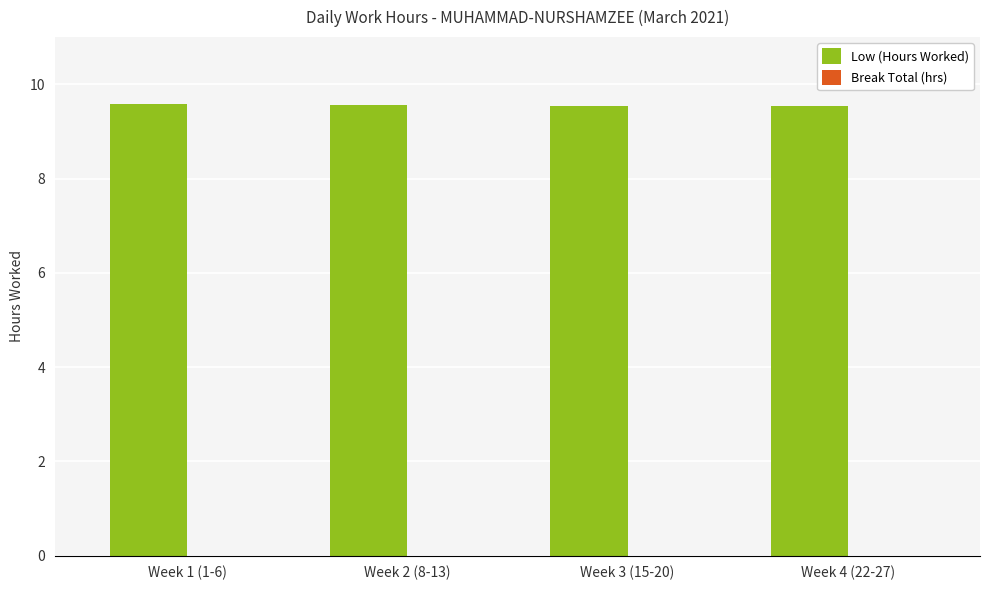

What is the sum of the values at Week 4 (22-27) and Week 2 (8-13)?

19.1